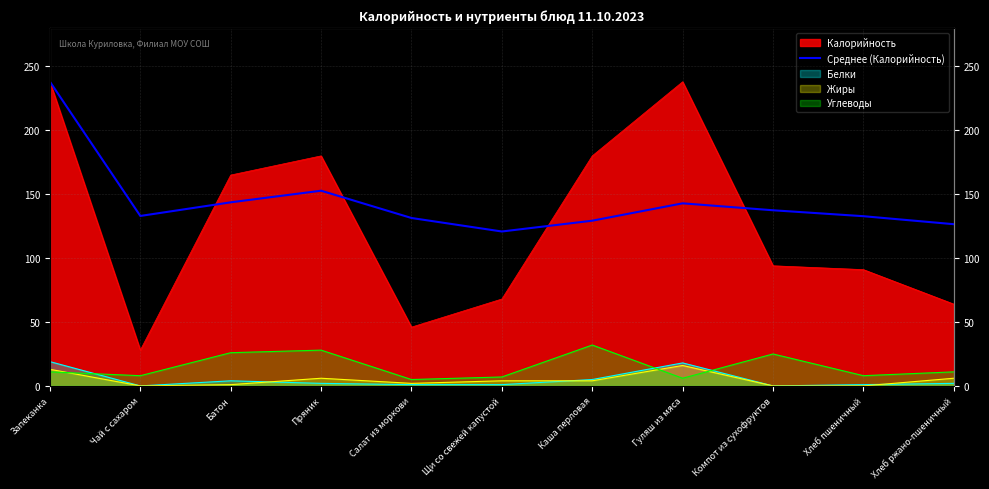

Reading right to left, what are all the values shown in this chart?

126.5	132.8	137.4	142.9	129.3	120.8	131.4	152.8	143.7	133.0	238.0